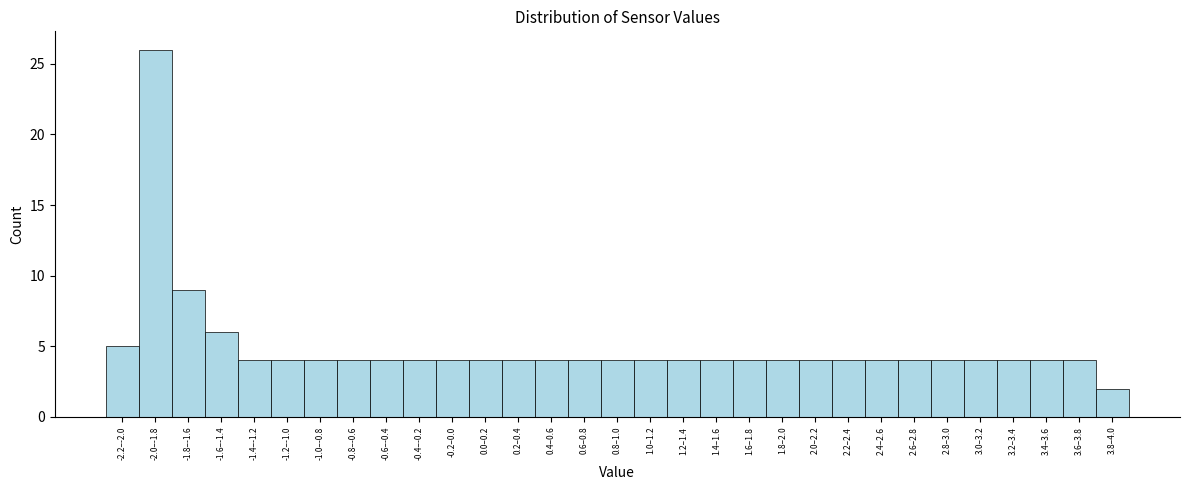

Which has a higher value, 3.8–4.0 or 2.8–3.0?

2.8–3.0